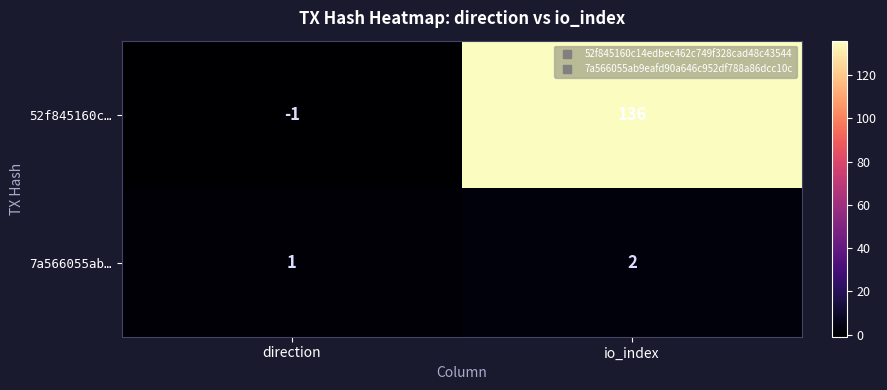

What is the difference between the maximum and minimum values in the 52f845160c… series?

137